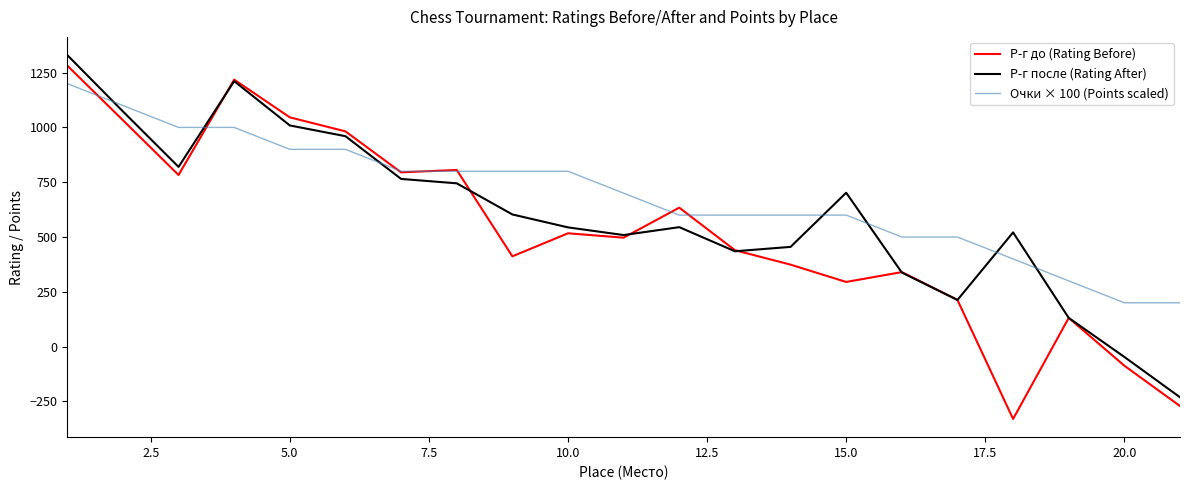

What is the minimum value shown in the chart?

-330